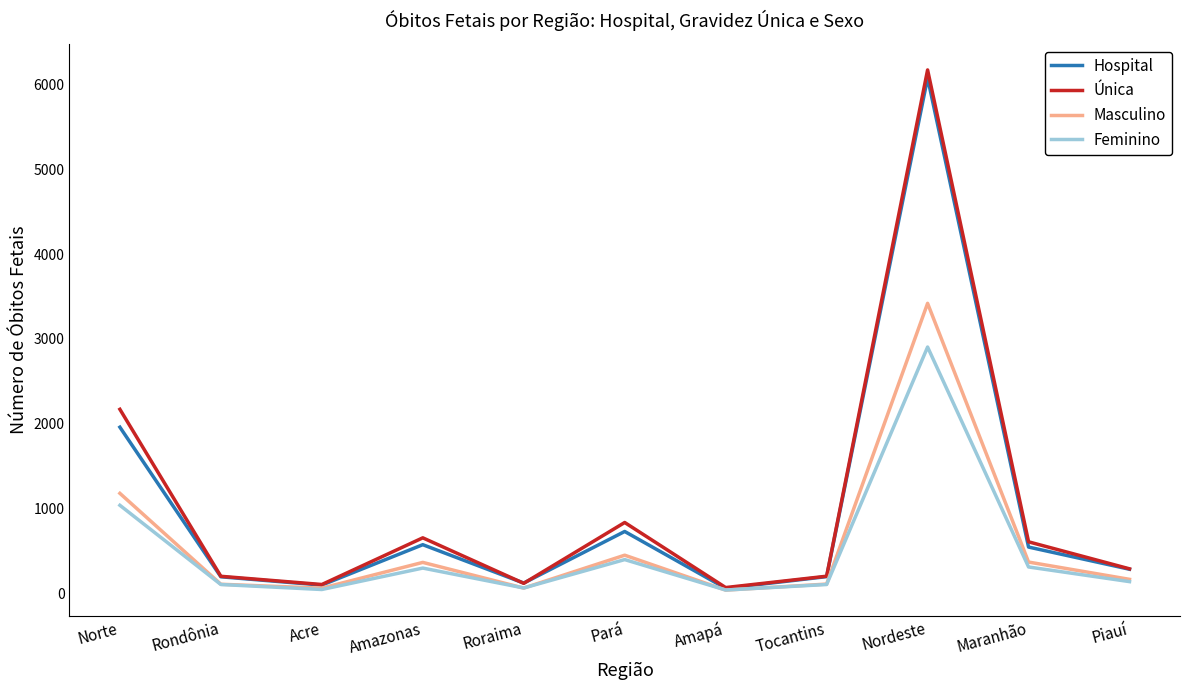

Which category has the highest value across all series?

Nordeste